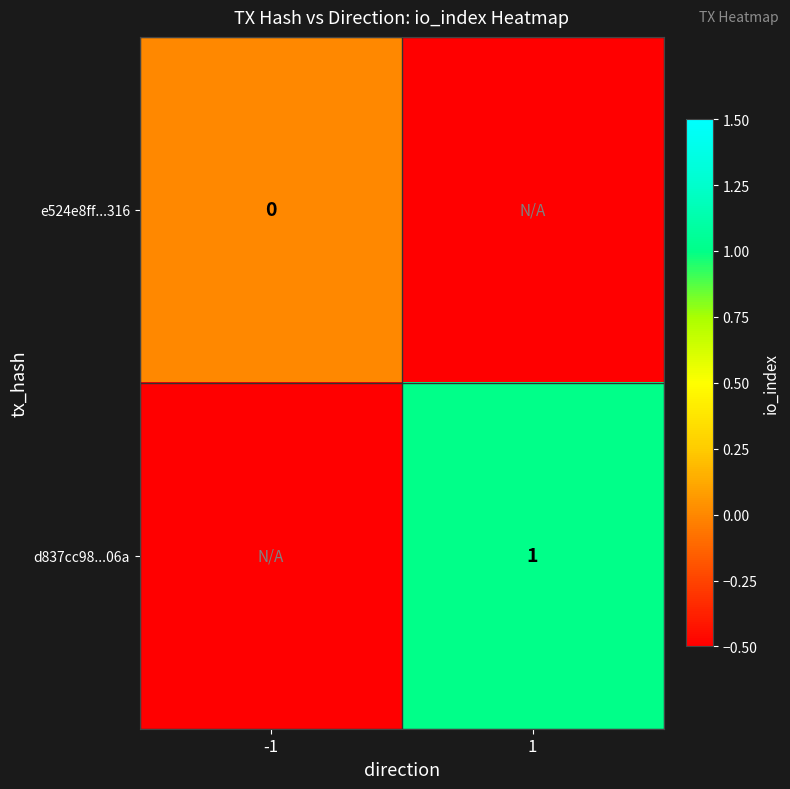

The d837cc98...06a series shows 1.0 at 1. True or false?

True